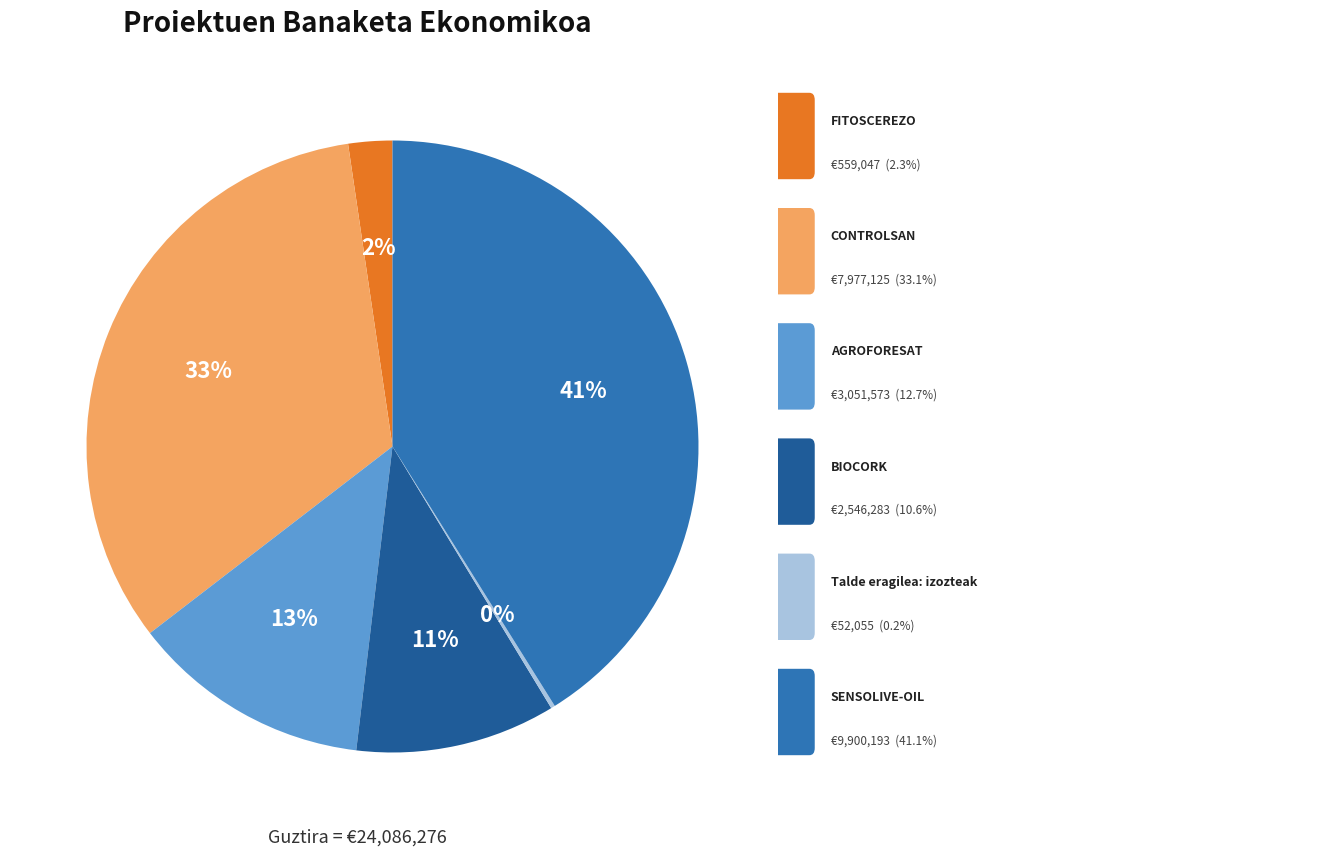

Is there any slice that represents more than half of the pie?

No